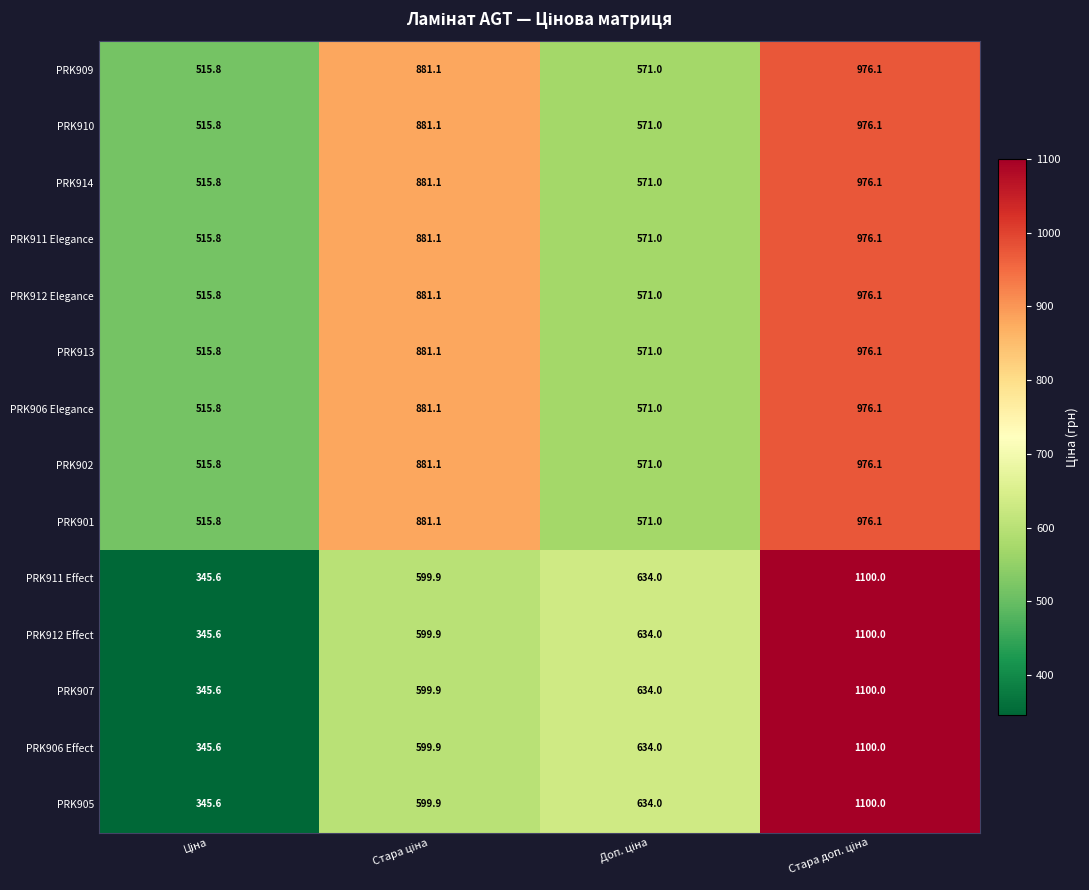

What is the sum of all PRK901 values?

2944.0